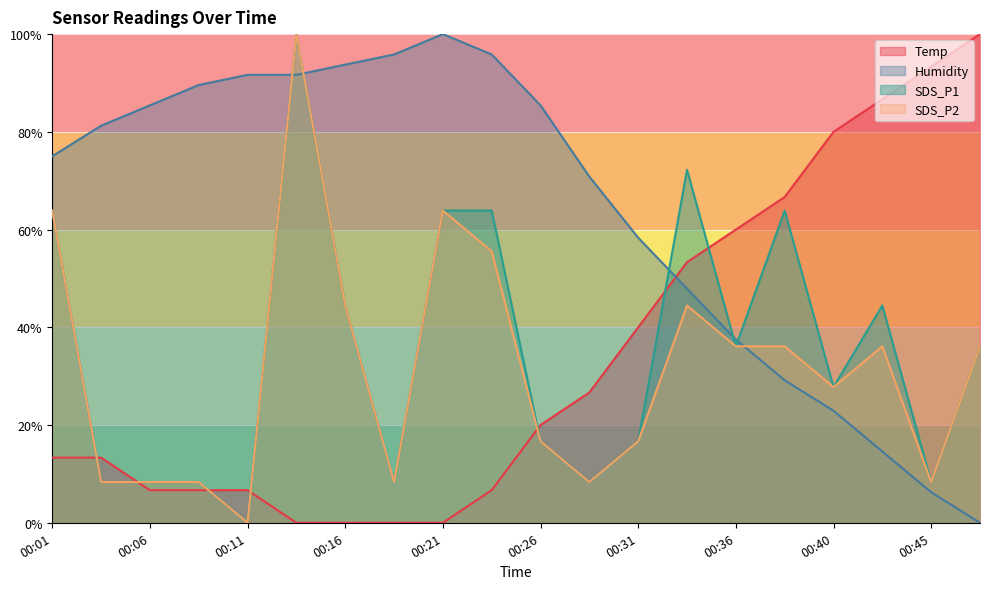

How many data points in Temp are less than 20?

10